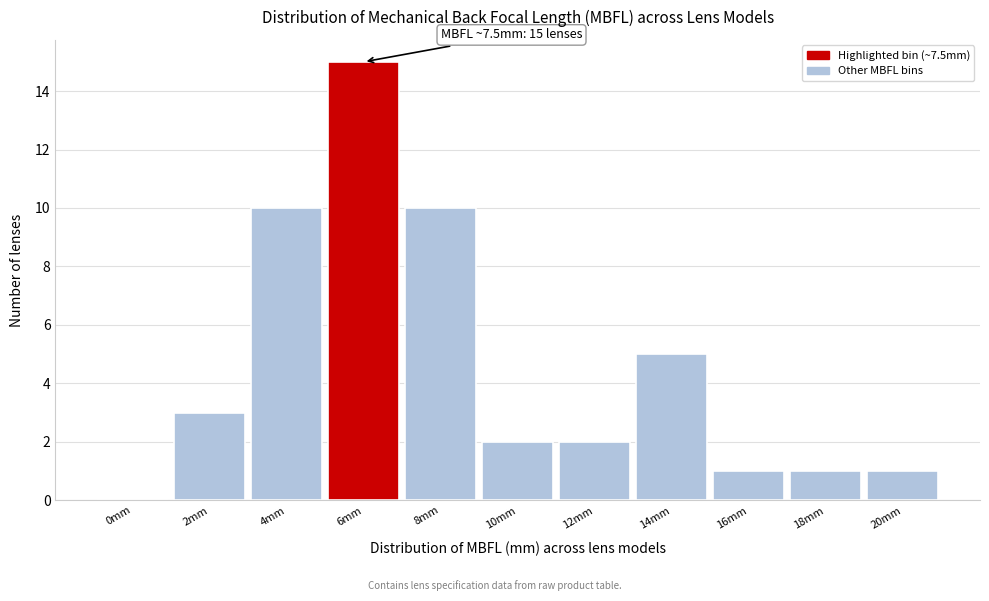

Which label corresponds to the largest value in the chart?

6mm